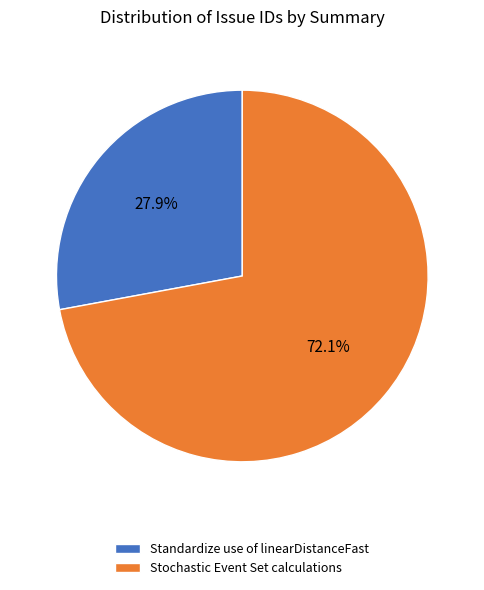

To the nearest percent, what portion does Stochastic Event Set calculations represent?

72%